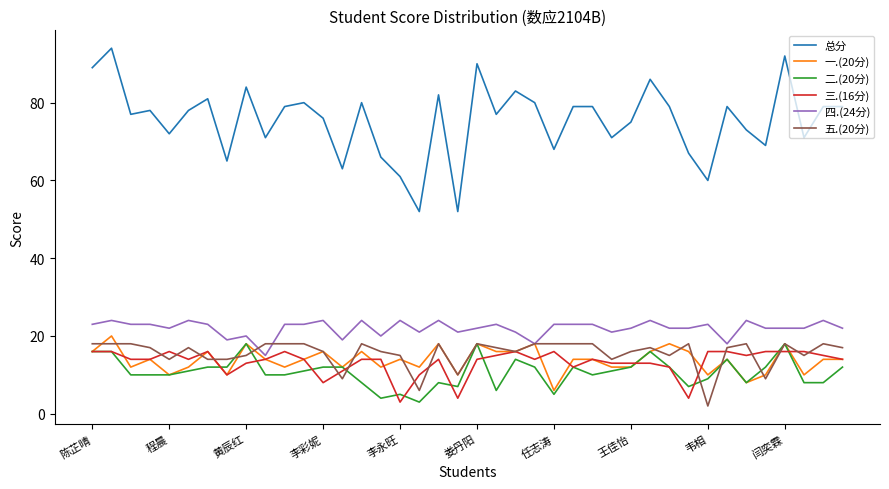

Which series has the widest spread of values?

总分